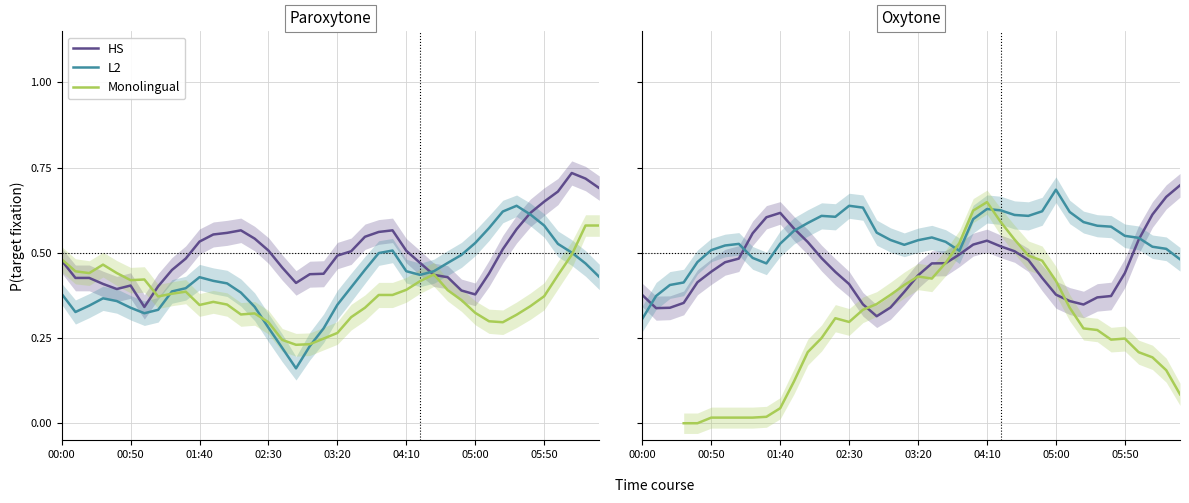

Does the chart display data point markers on the line(s)?

No